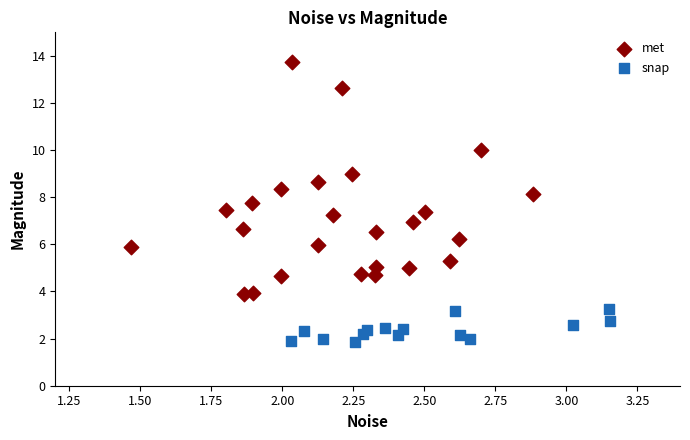

Which series contains the lowest Y value?

snap